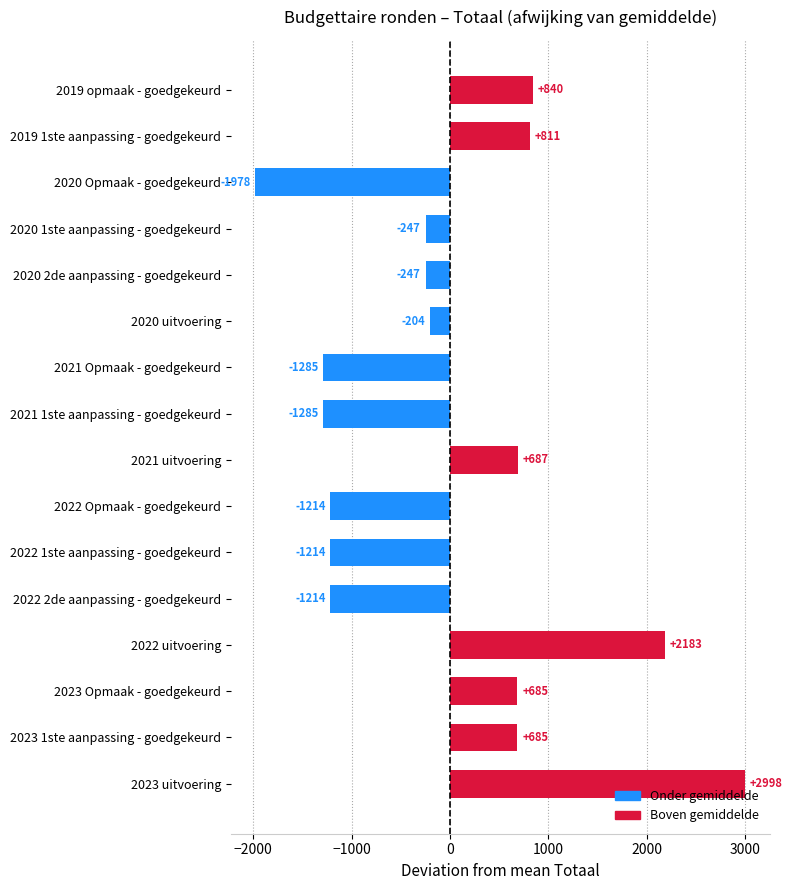

Is it true that the value at 2023 Opmaak - goedgekeurd is 466.2?

False